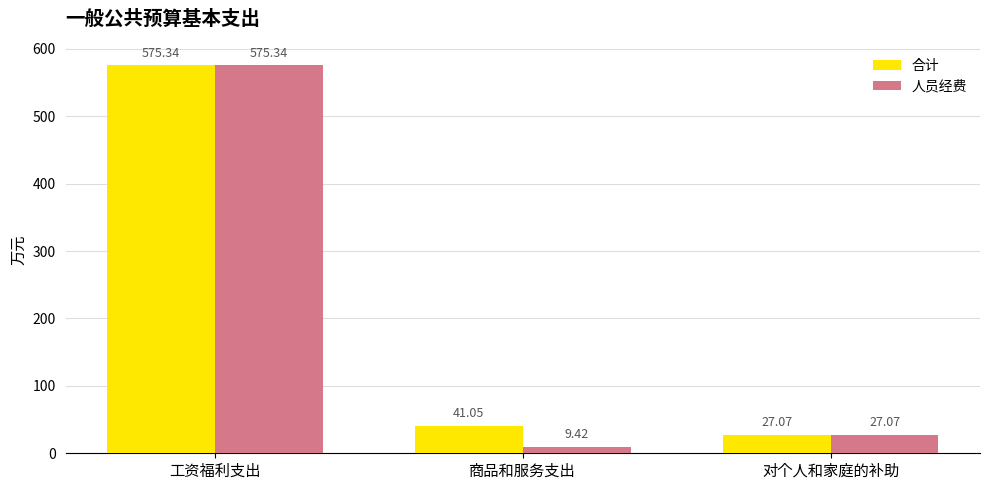

What are all the series names shown in the legend?

合计, 人员经费